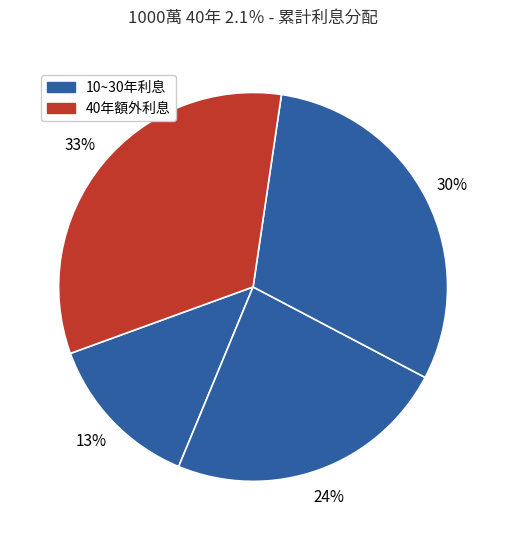

How many slices are in this pie chart?

4